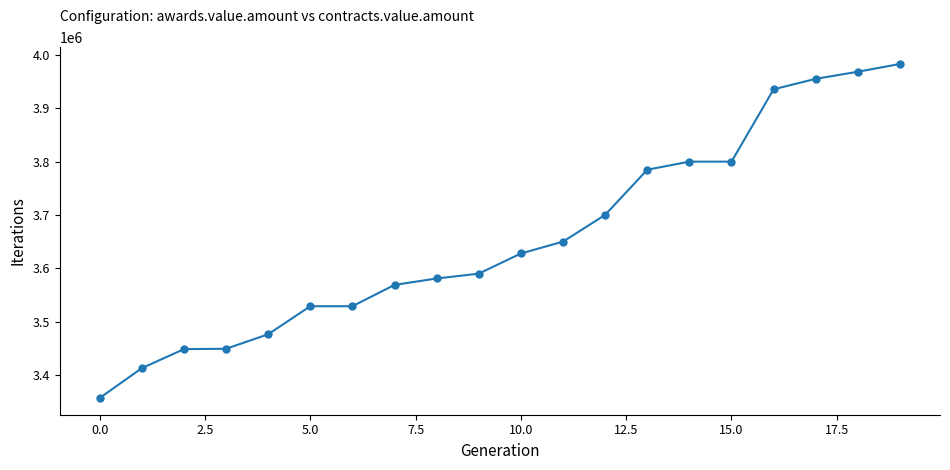

What is the difference between the maximum and minimum values?

626503.1